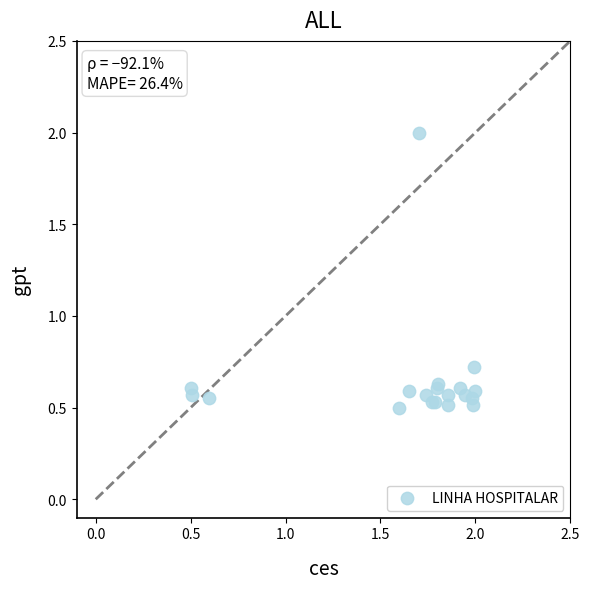

What Y value in the scatter plot is closest to 1?

0.7